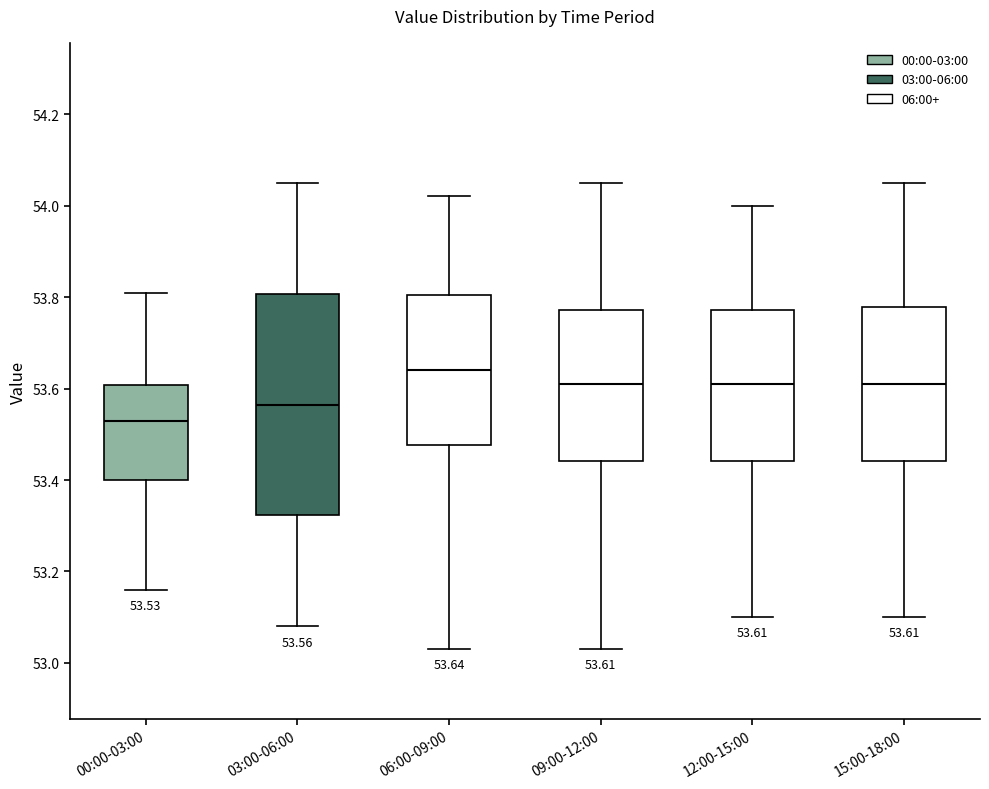

Which box has the lowest median line?

00:00-03:00